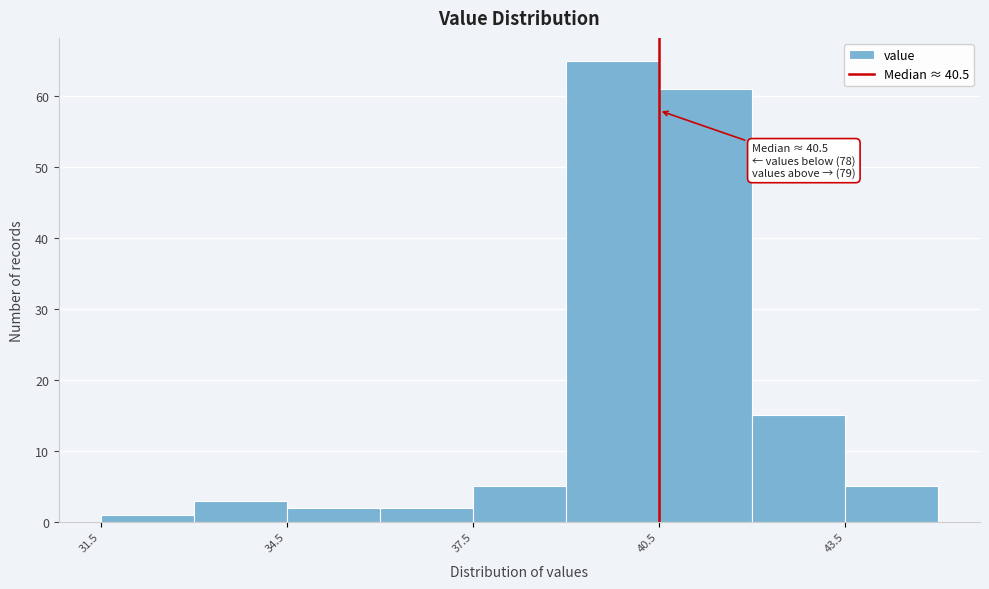

Read against the x-axis, roughly where is the centre of the tallest bar?

40.0